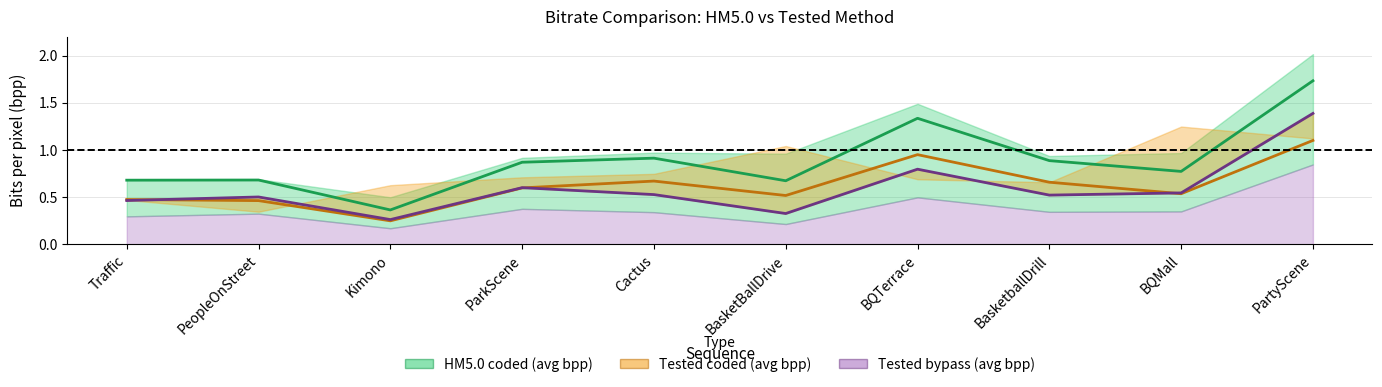

Between Traffic and BasketballDrill, which series saw the biggest shift?

HM5.0 coded (avg bpp)